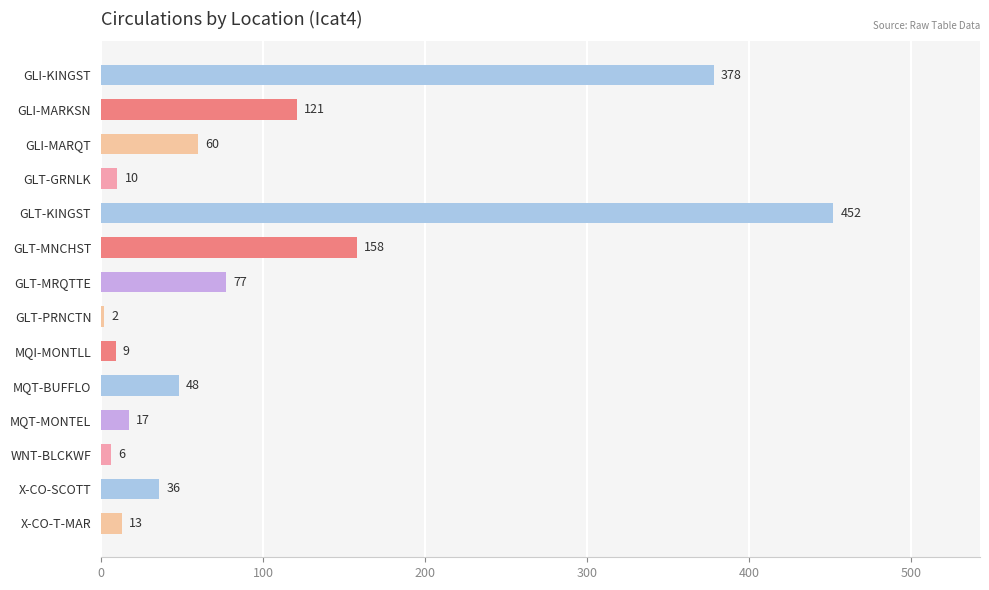

What is the average value?

99